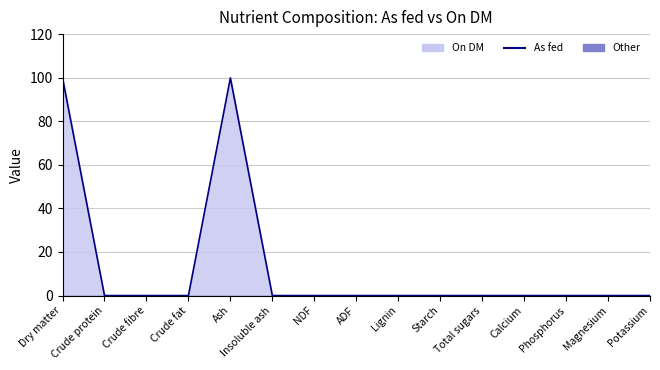

The chart shows a value of 0.0 at ADF. True or false?

True